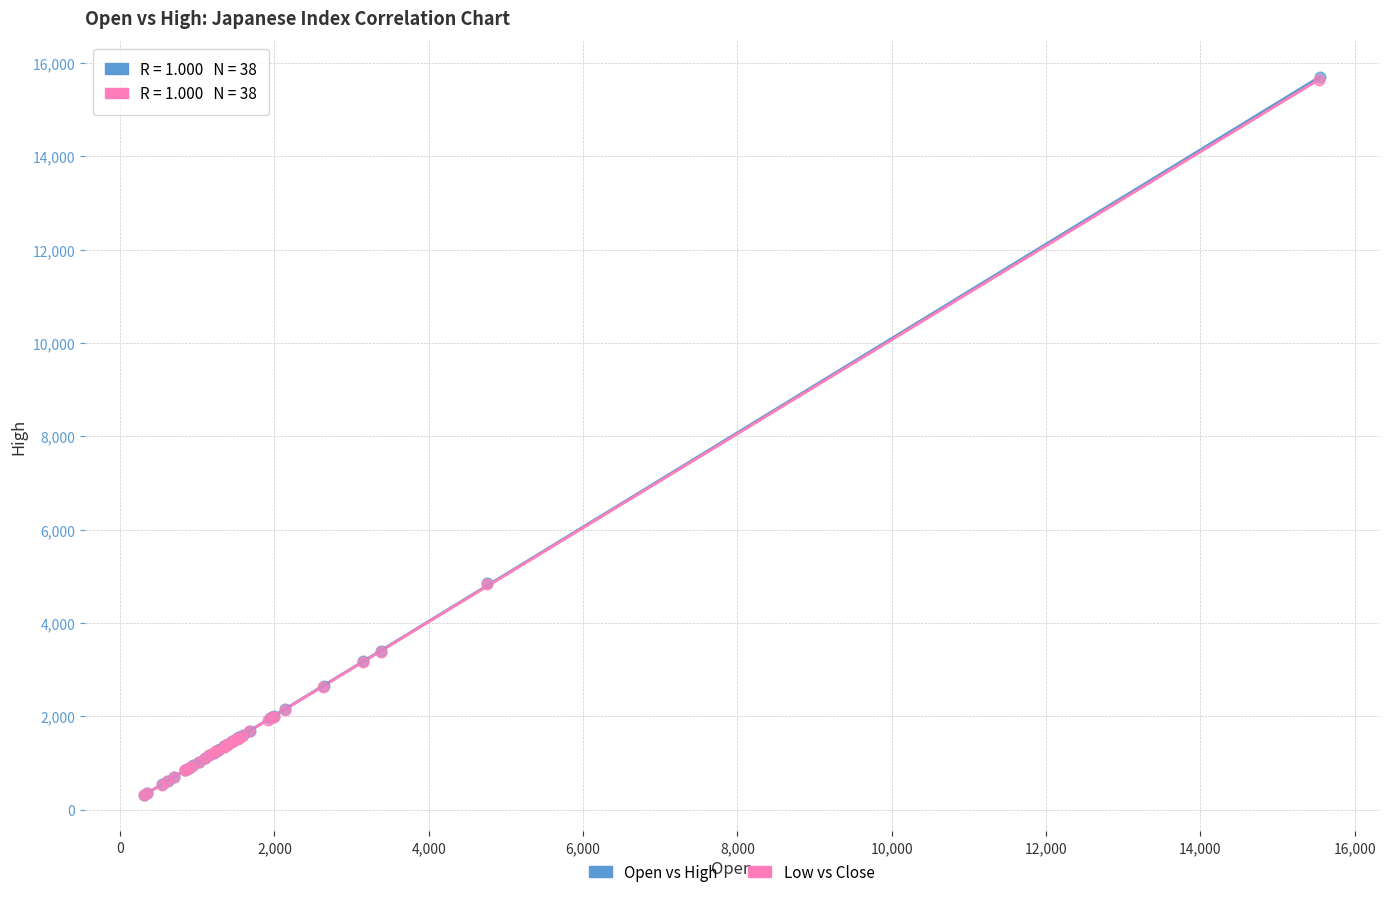

Which series has the widest spread of Y values?

Open vs High